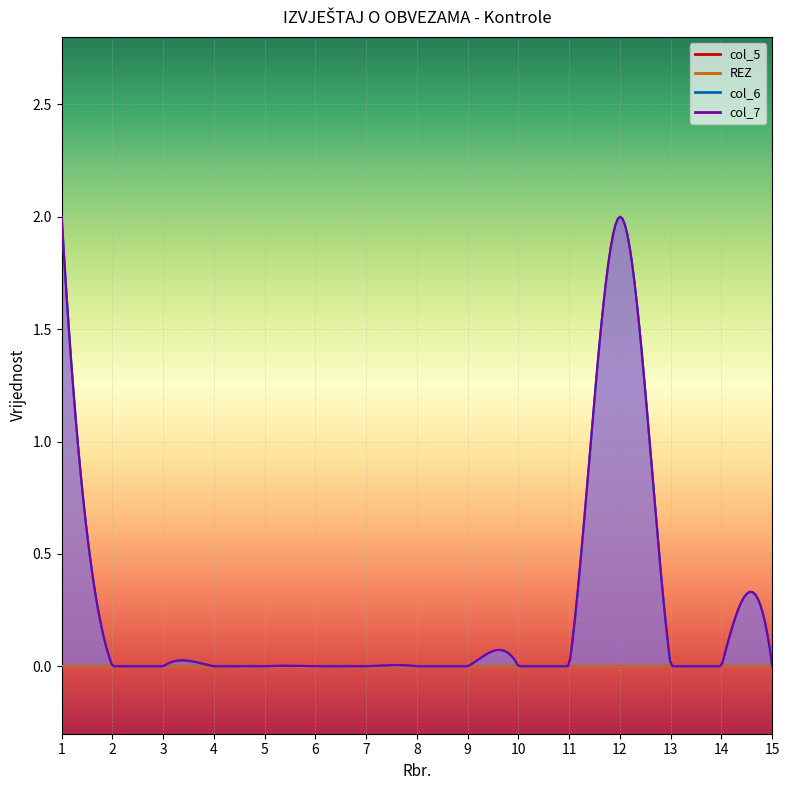

Does the chart display data point markers on the line(s)?

No